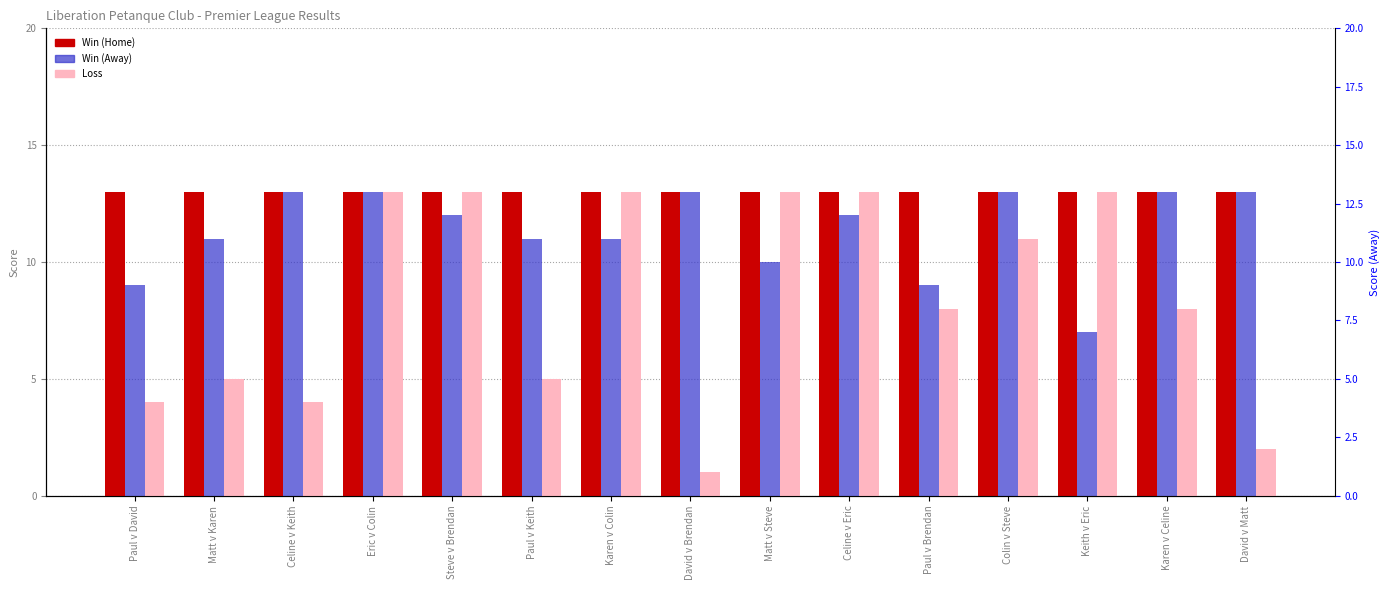

What is the label of the 1st bar from the right?

David v Matt